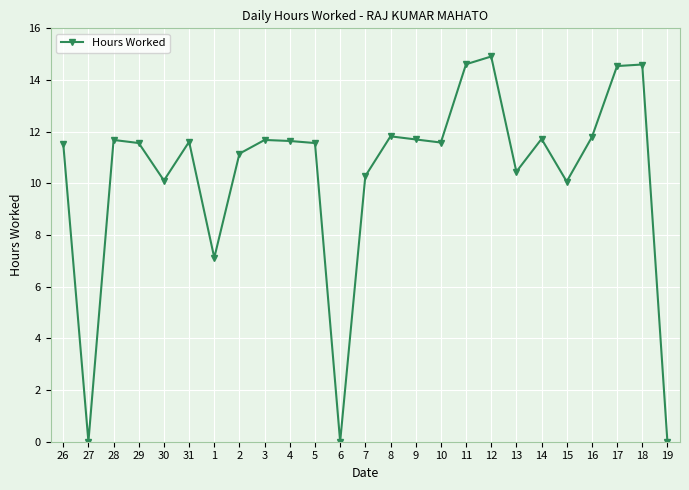

What is the change in value from 3 to 7?

-1.4